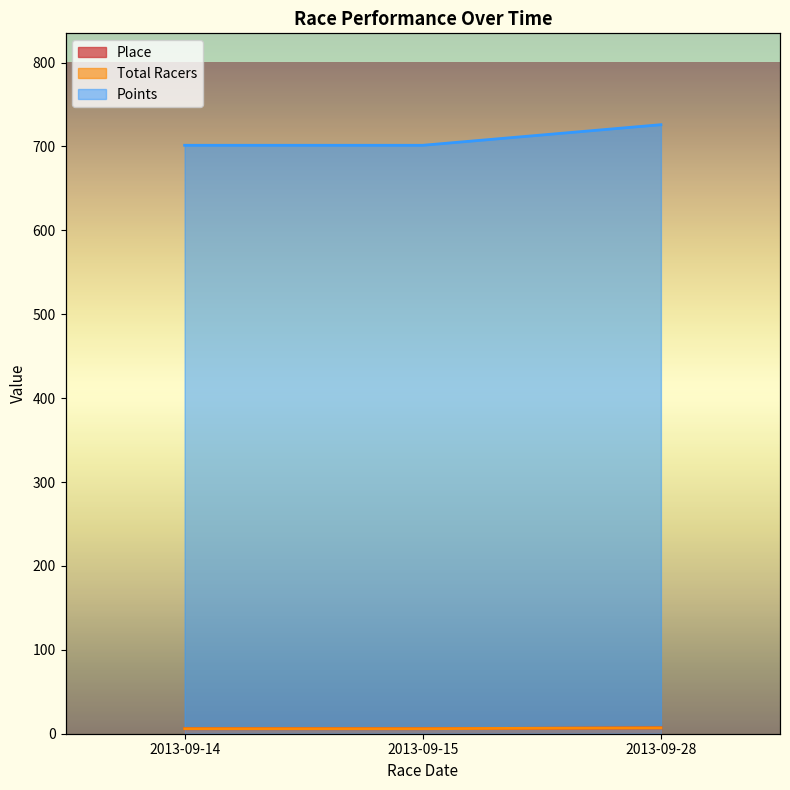

What is the greatest value displayed?

726.0